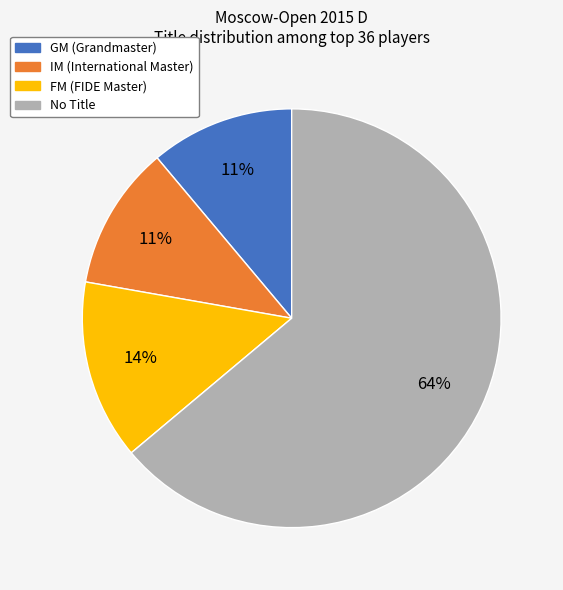

Does any single category account for the majority?

Yes